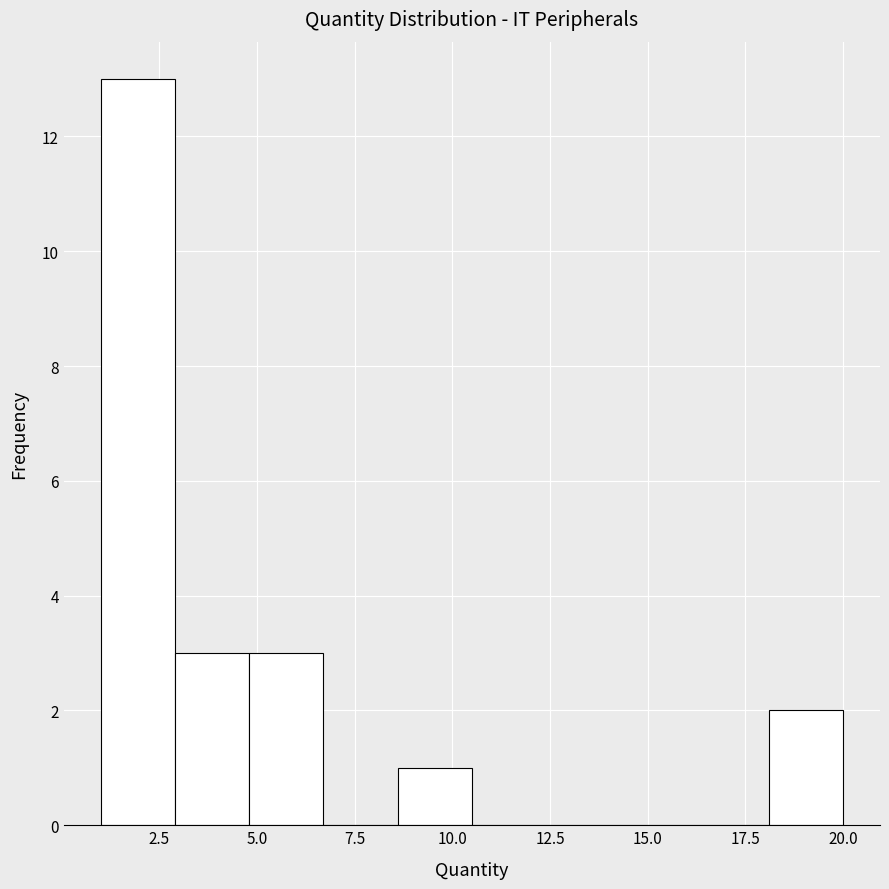

Around what value on the x-axis is the tallest bar? Give the approximate position of its centre, as read against the axis.

2.0